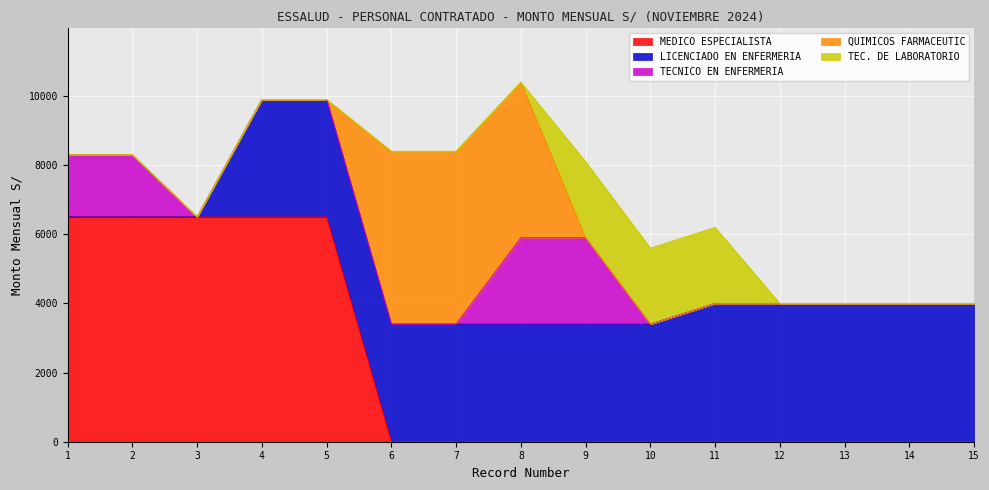

What is the total value across all series at 14?

4000